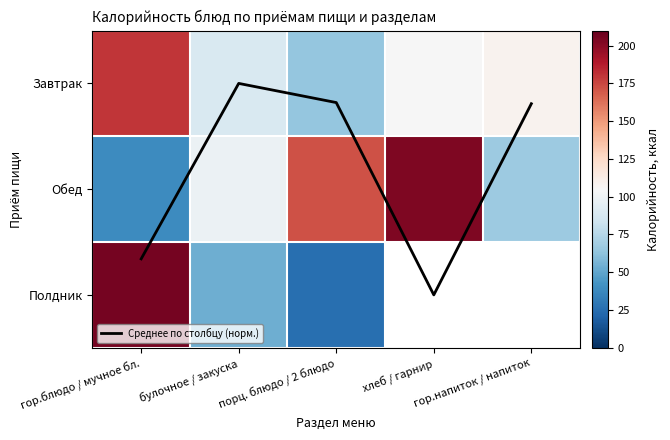

Which series has the largest range (max minus min)?

Полдник